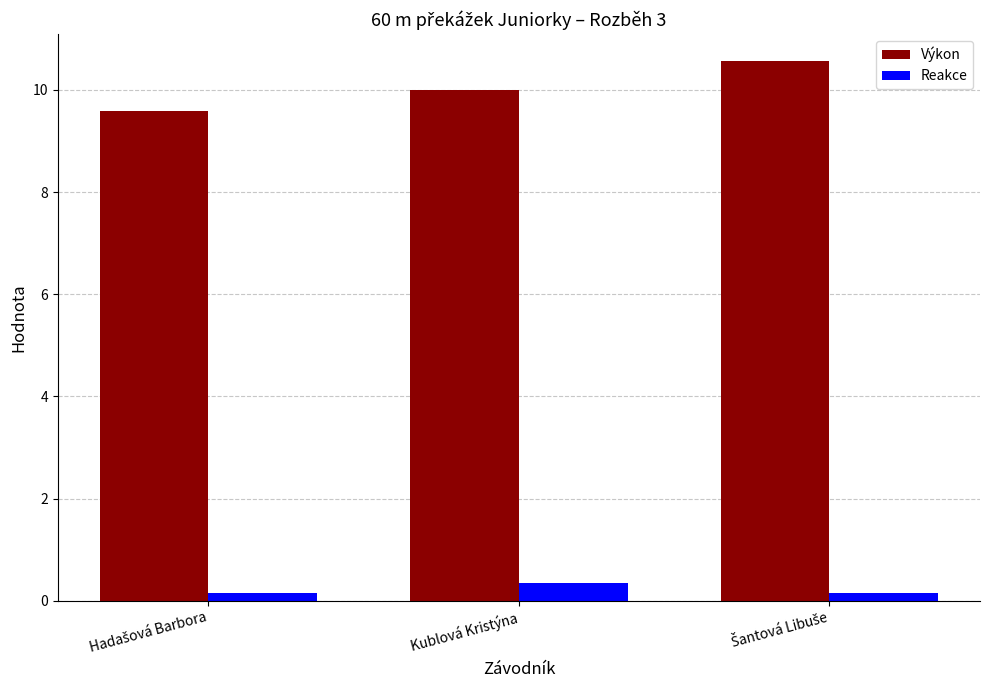

What is the maximum value shown in the chart?

10.6